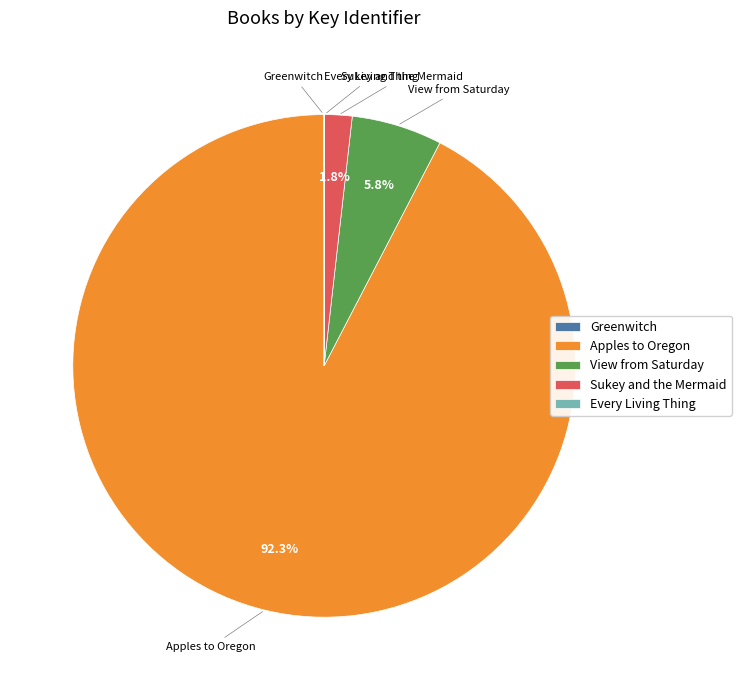

Which category has the biggest portion of the pie?

Apples to Oregon